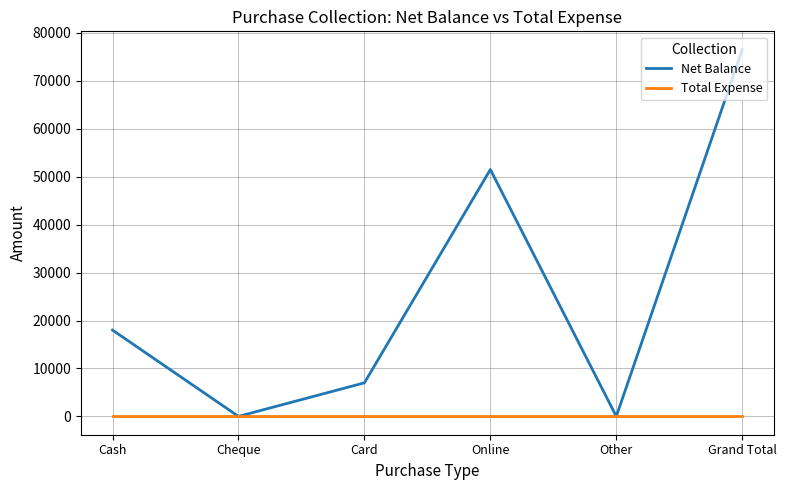

List the series in order of their peak value, lowest first.

Total Expense, Net Balance